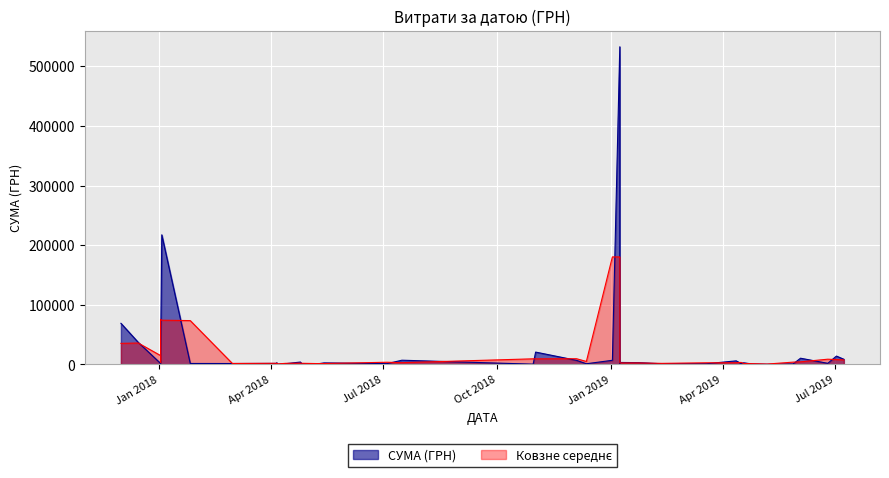

How many categories are shown in the chart?

40